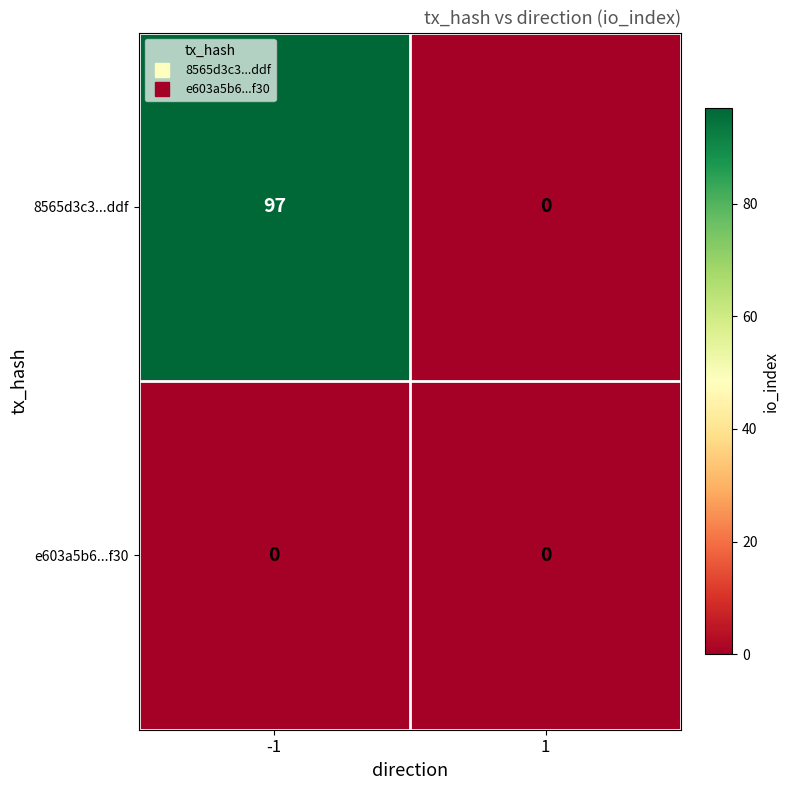

What is the sum of the 8565d3c3...ddf values at 1 and -1?

97